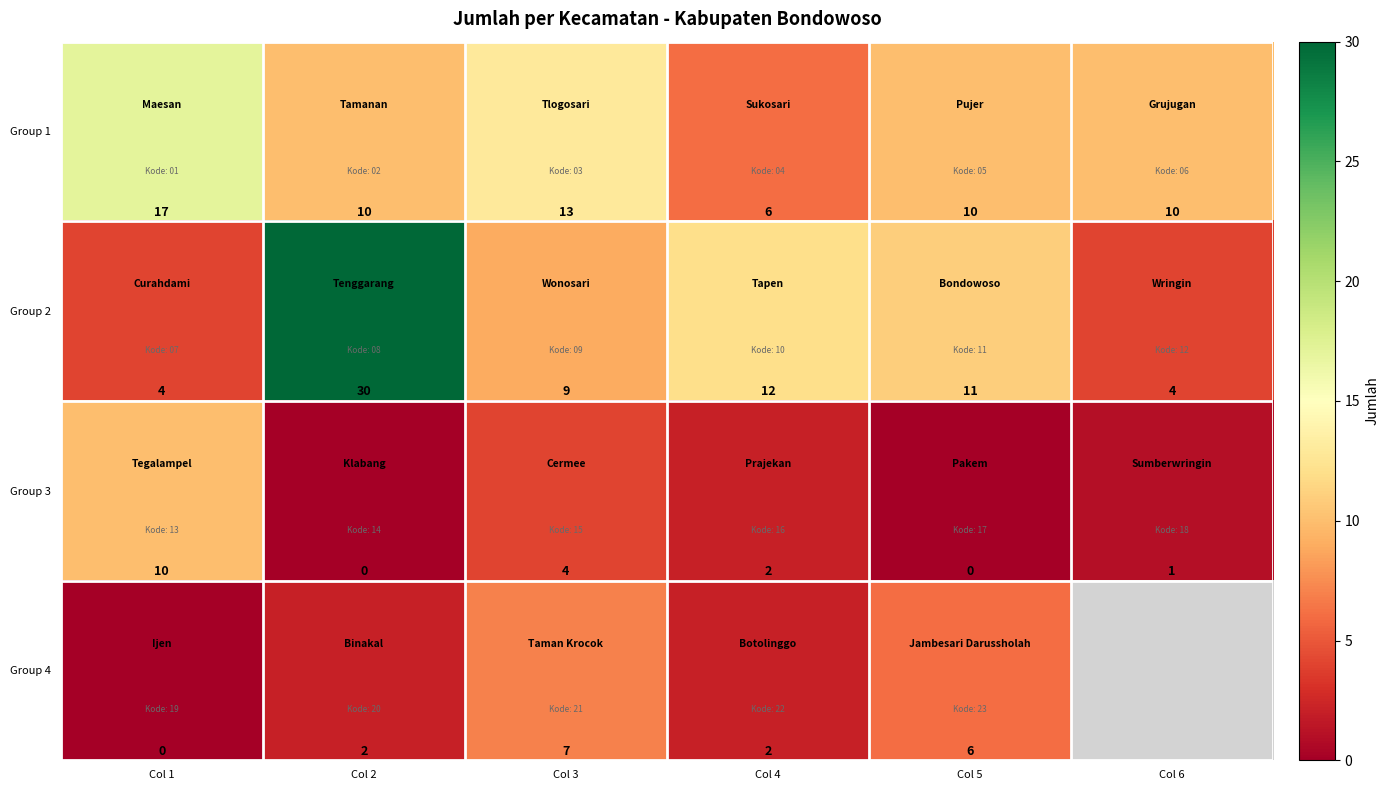

At which category does the chart reach its minimum across all series?

Col 2